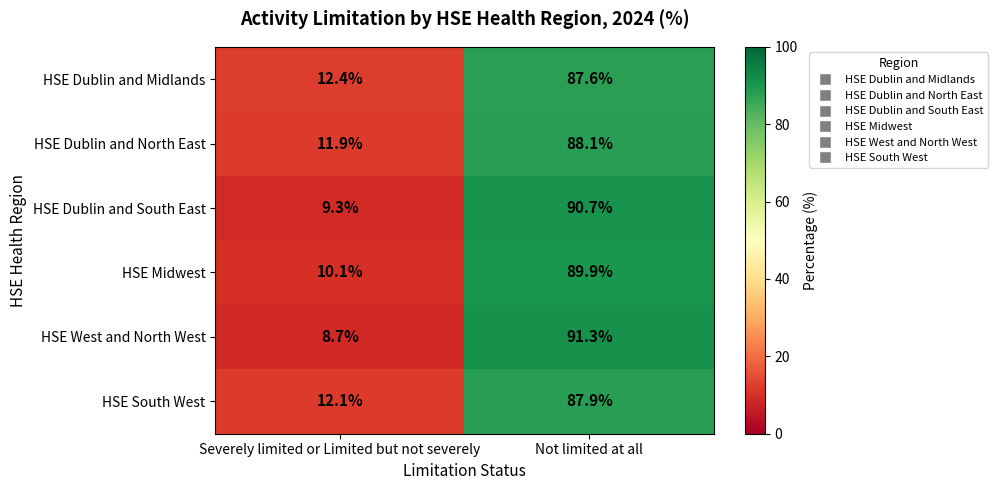

What is the difference between the HSE Dublin and Midlands values at Severely limited or Limited but not severely and Not limited at all?

75.2